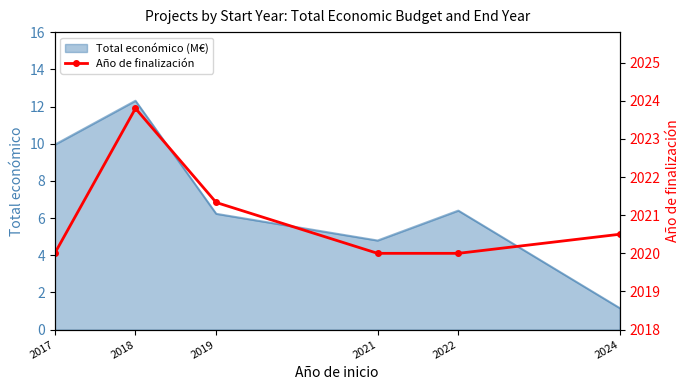

How many values exceed 2020?

3